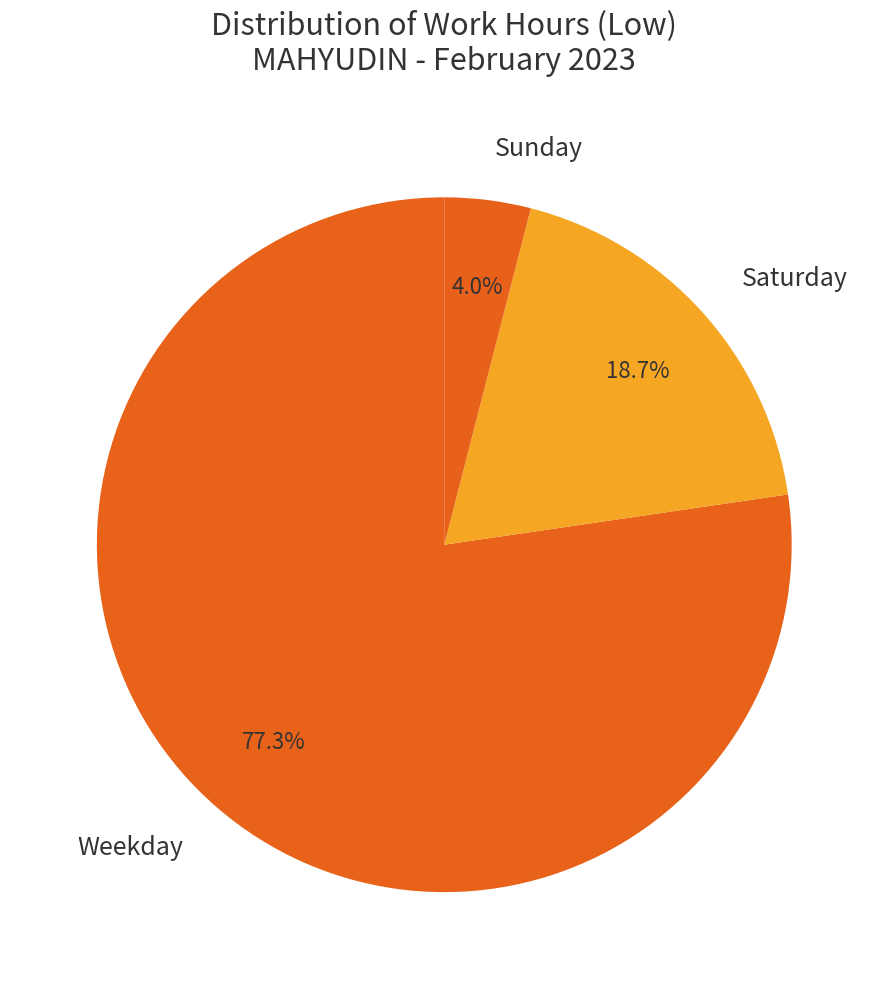

Rank the categories by value from highest to lowest.

Weekday, Saturday, Sunday